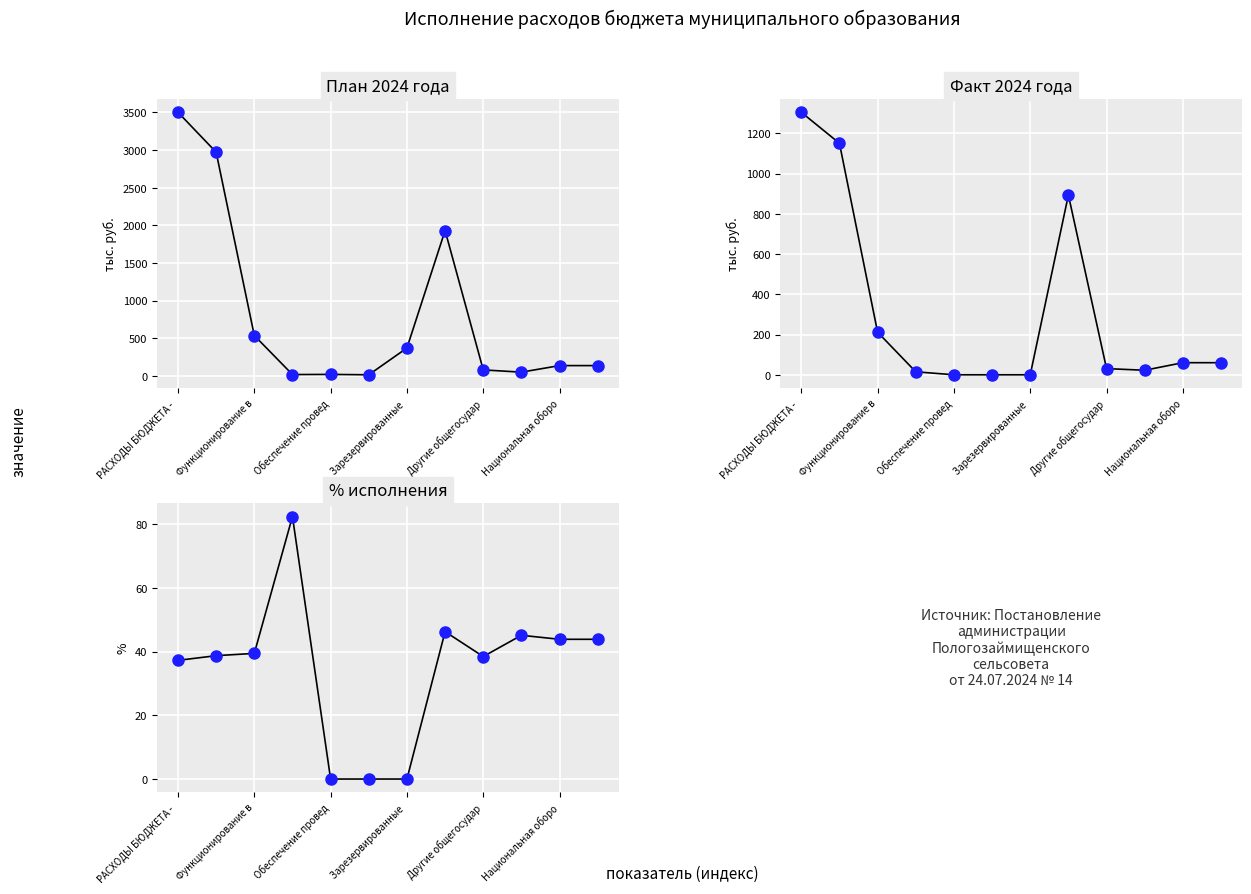

Is the value of % исполнения at Национальная оборо greater than the value of План 2024 года (points) at Другие общегосудар?

No